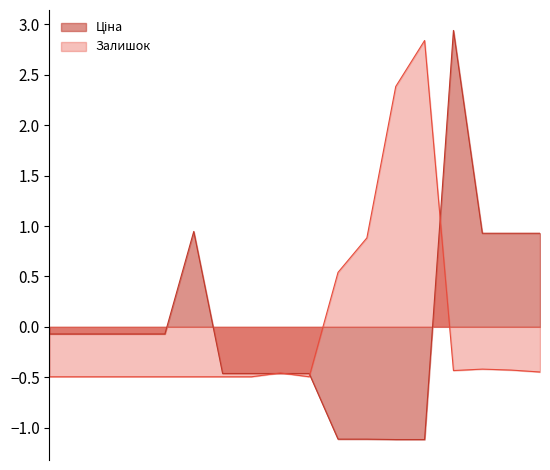

What is the minimum value for Залишок?

-0.5